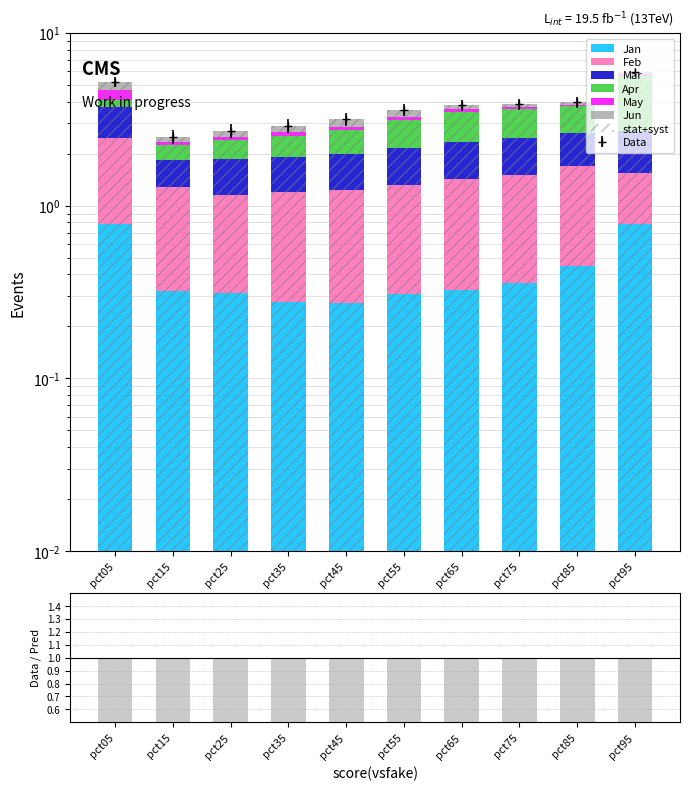

Which series has the largest range (max minus min)?

Apr